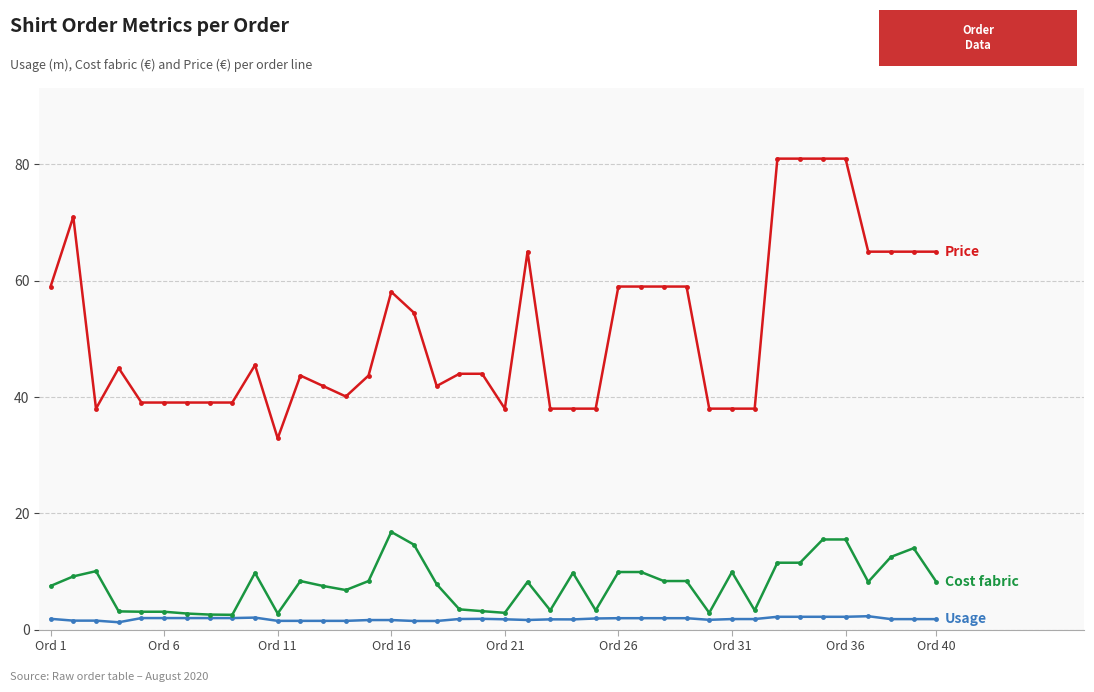

What is the maximum value shown in the chart?

81.0